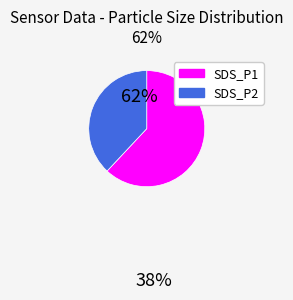

Do SDS_P1 and SDS_P2 together represent more than half of the pie?

Yes